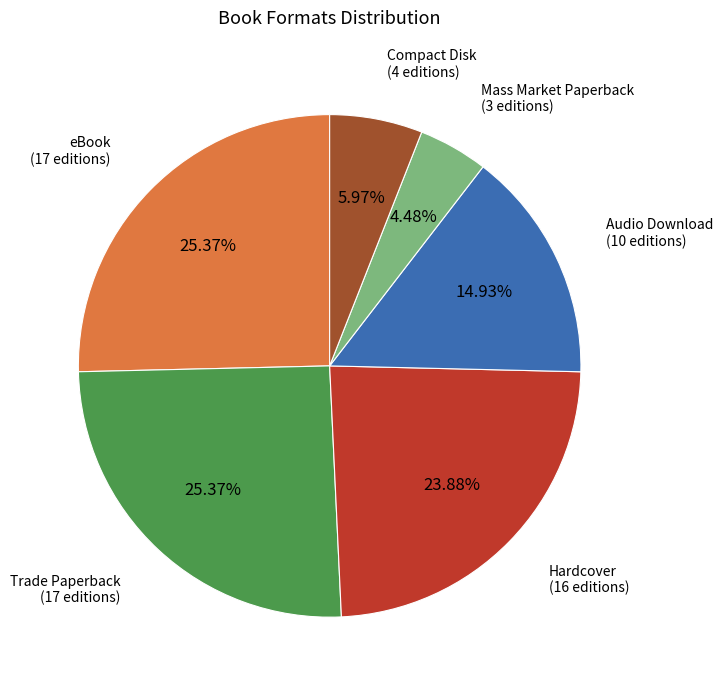

Is there a majority slice in this chart?

No